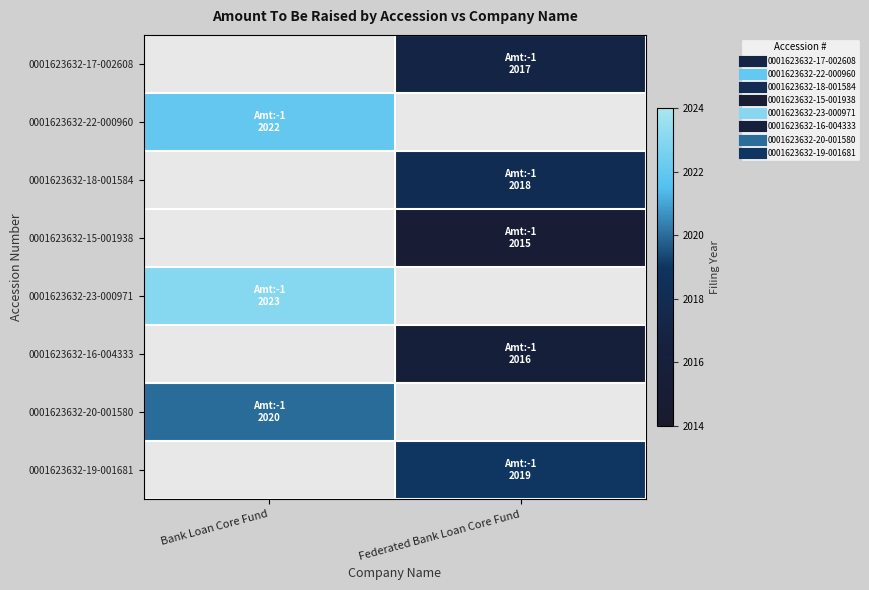

How many data points does each series have?

2